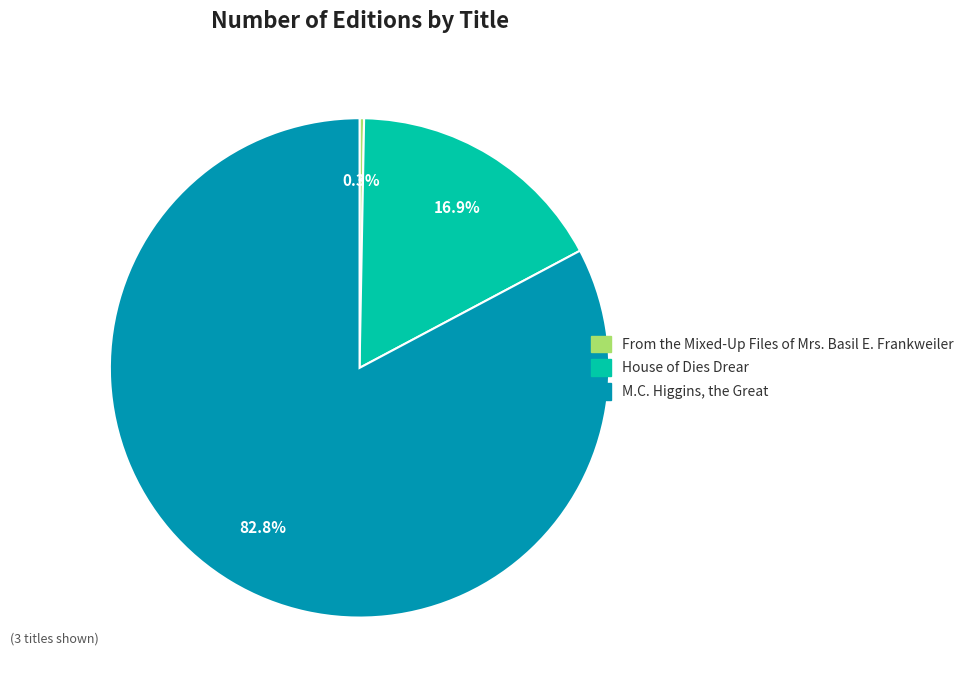

What percentage do House of Dies Drear and From the Mixed-Up Files of Mrs. Basil E. Frankweiler together represent?

17.2%